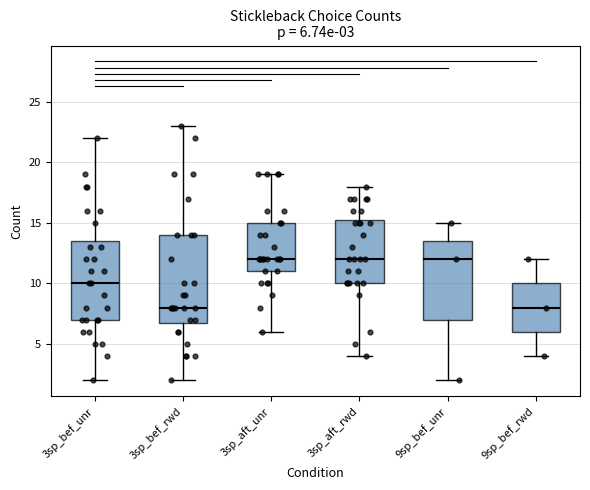

Which box is the tallest, from its lower edge to its upper edge?

3sp_bef_rwd